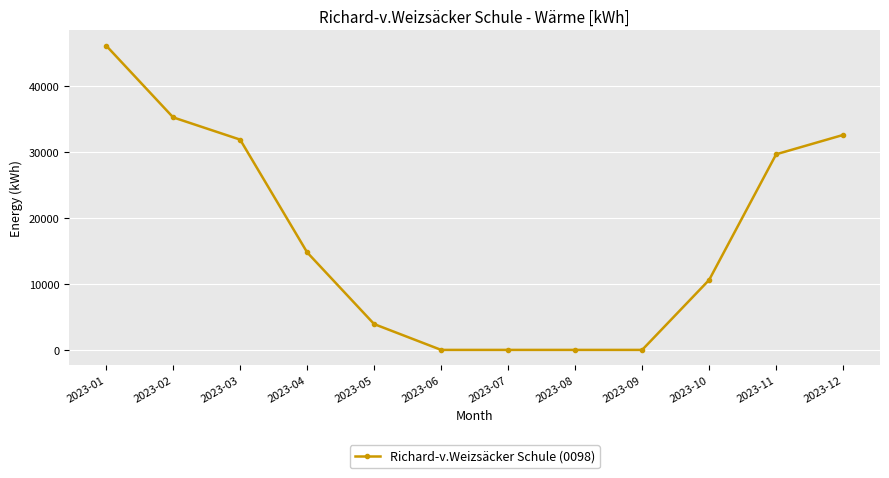

Is it true that the value at 2023-04 is 8664?

False